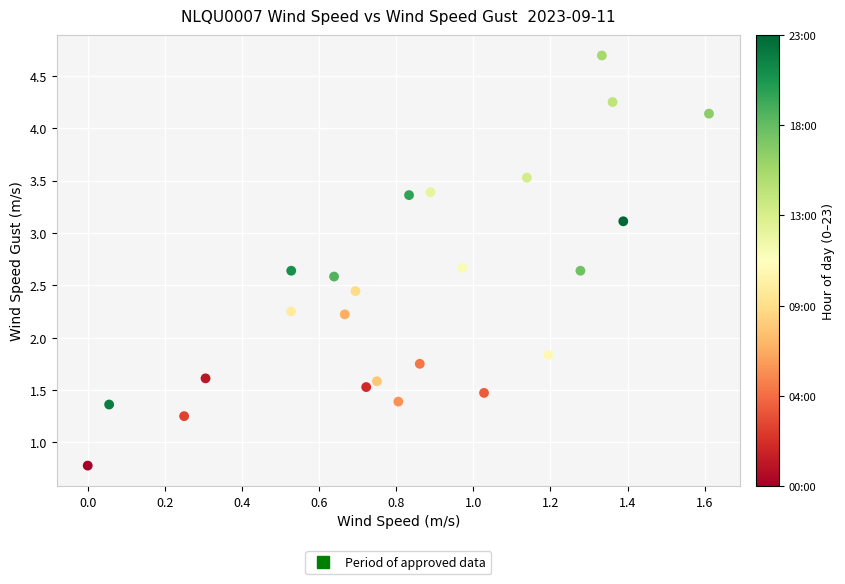

What is the range of X values (max minus min)?

1.6